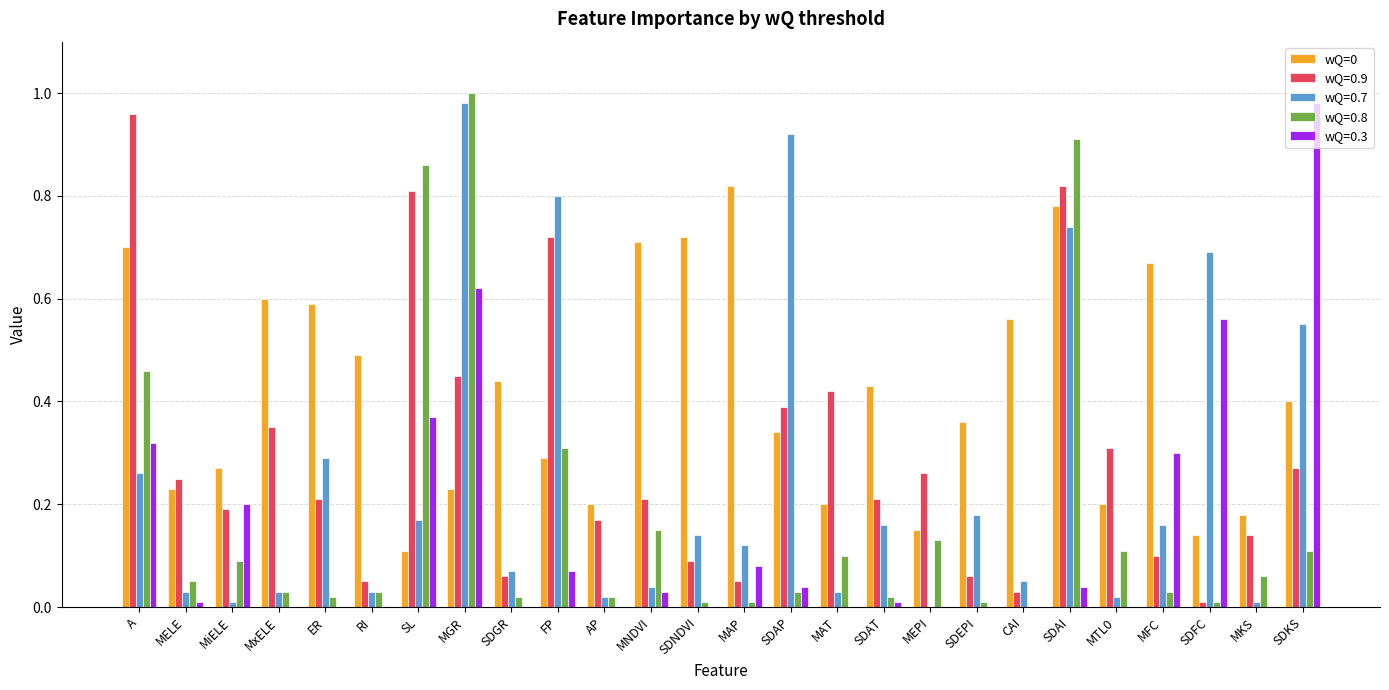

Is it true that wQ=0.9 equals 0.2 at MELE?

True